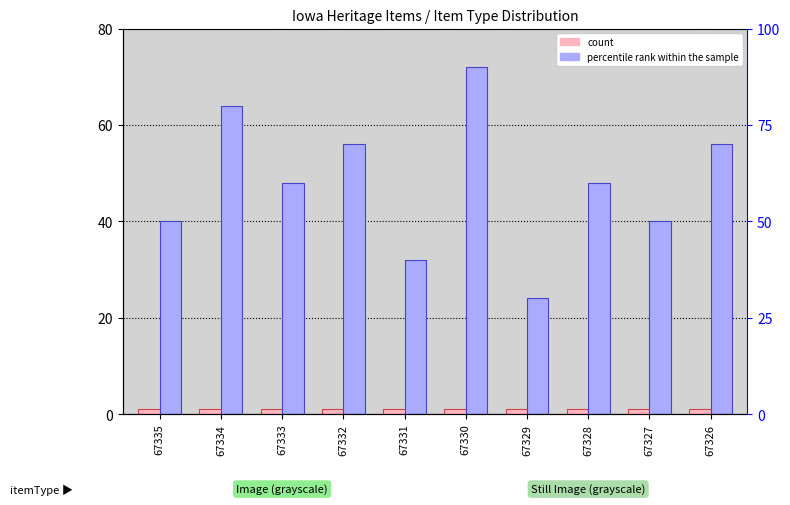

List the series in order of their overall mean, lowest first.

count, percentile rank within the sample